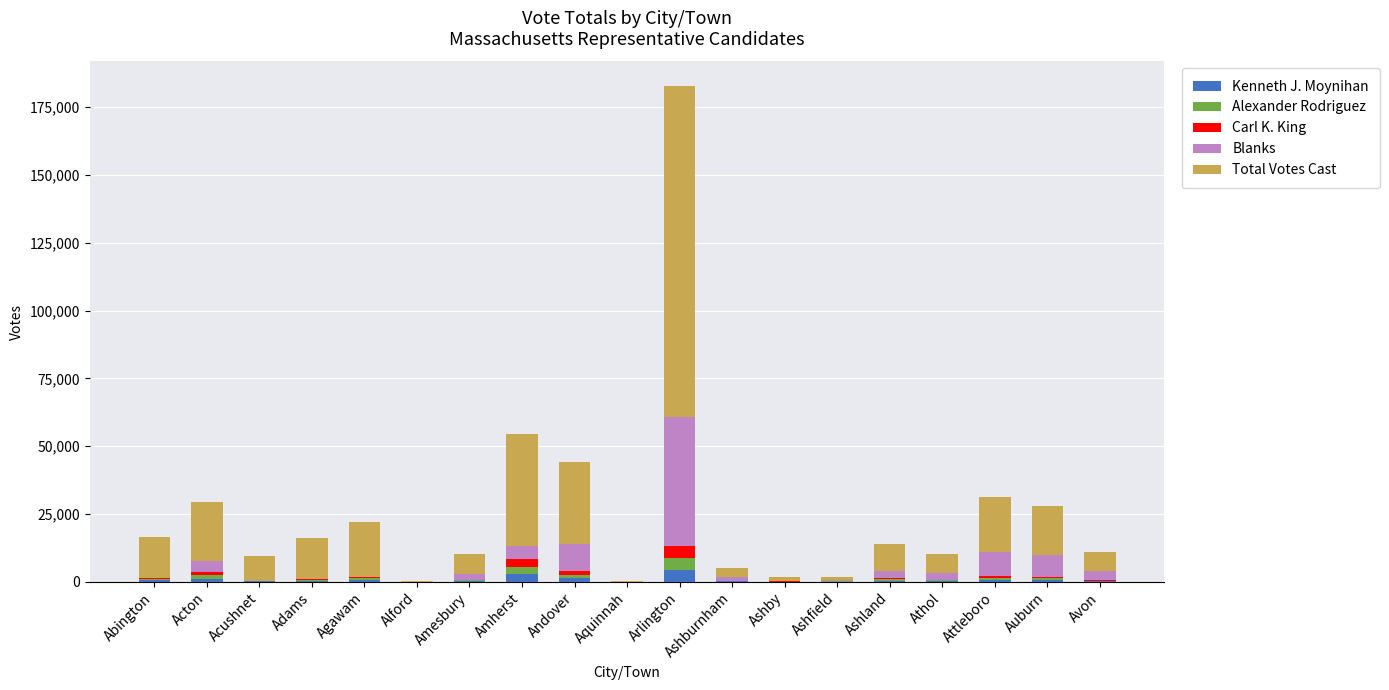

What is the maximum value for Kenneth J. Moynihan?

4476